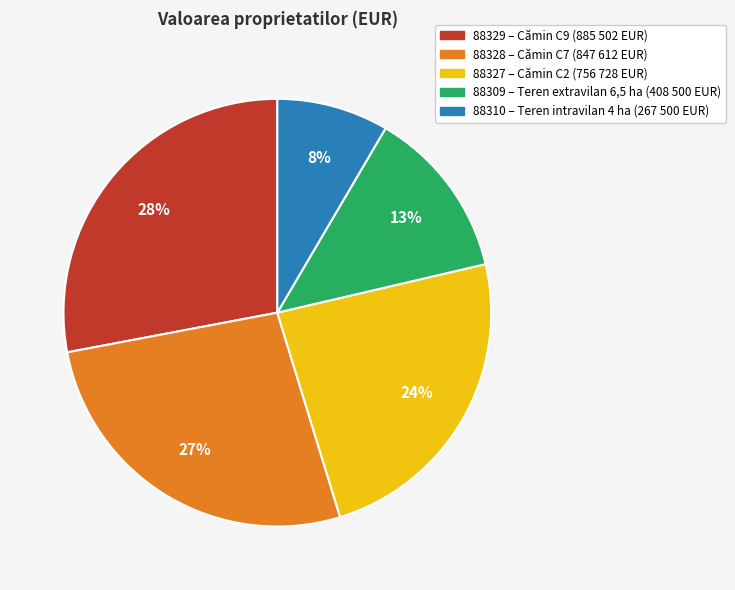

Is it true that 88310 is 8% of the pie?

True